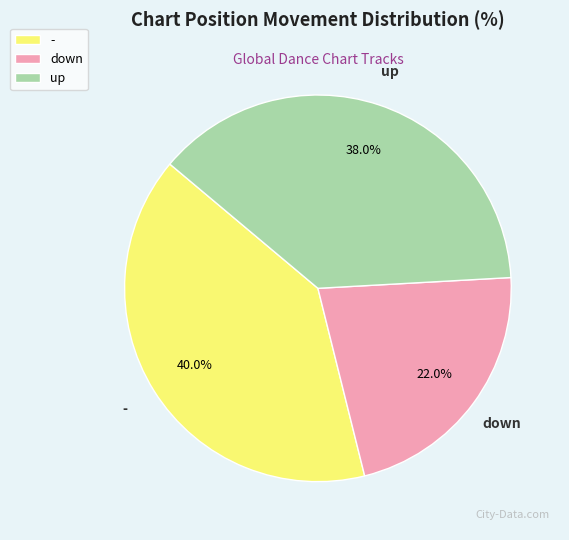

Do up and down together represent more than half of the pie?

Yes